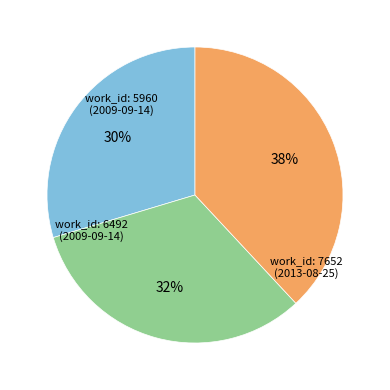

Is there any slice that represents more than half of the pie?

No